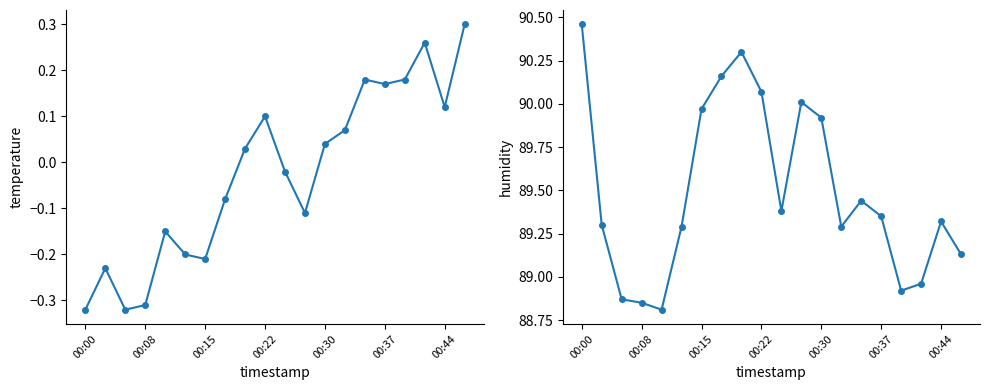

List the series in order of their peak value, highest first.

humidity, temperature